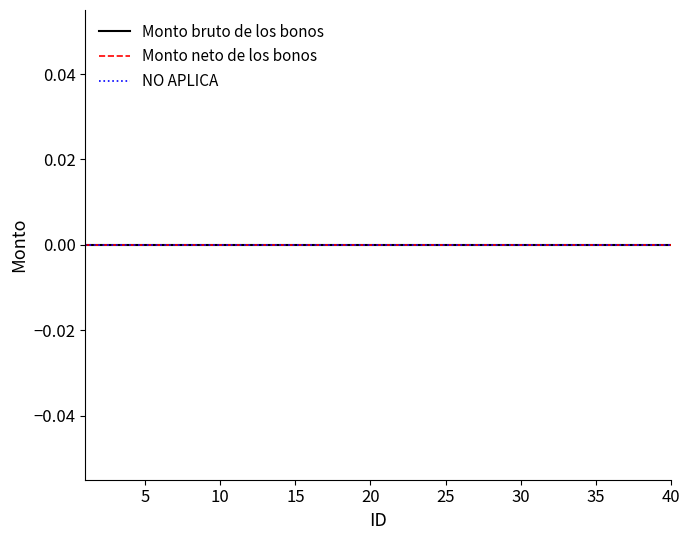

True or false: Monto bruto de los bonos and ID intersect in this chart.

False